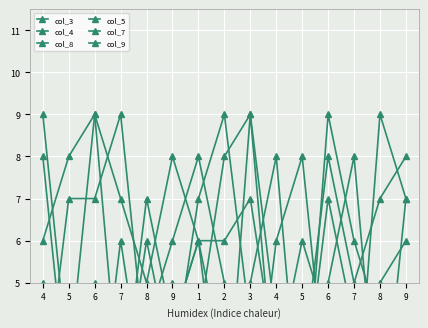

Does the chart display data point markers on the line(s)?

Yes